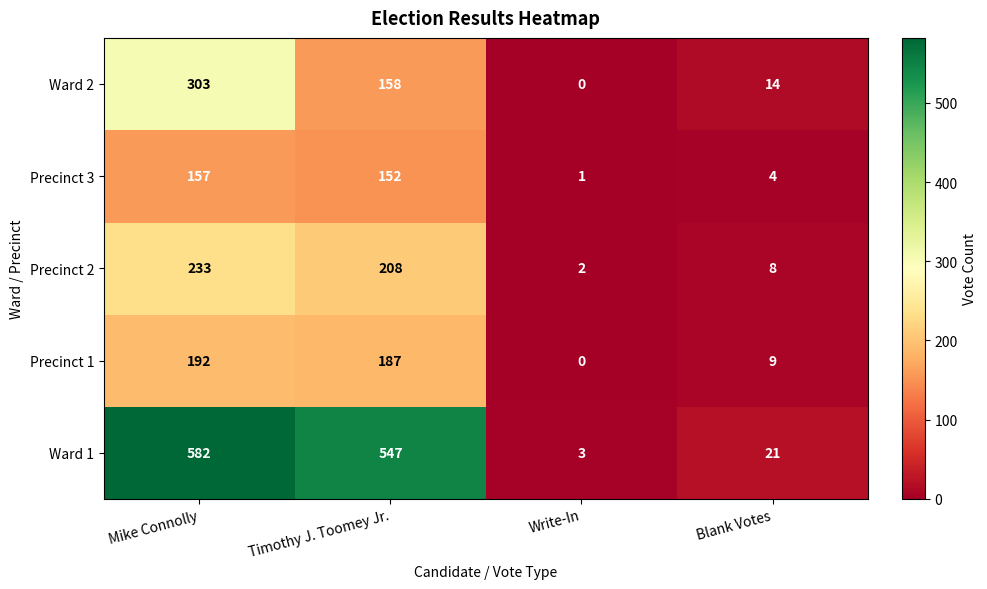

Reading left to right, extract all data points from this chart.

Ward 2: 303	158	0	14
Precinct 3: 157	152	1	4
Precinct 2: 233	208	2	8
Precinct 1: 192	187	0	9
Ward 1: 582	547	3	21